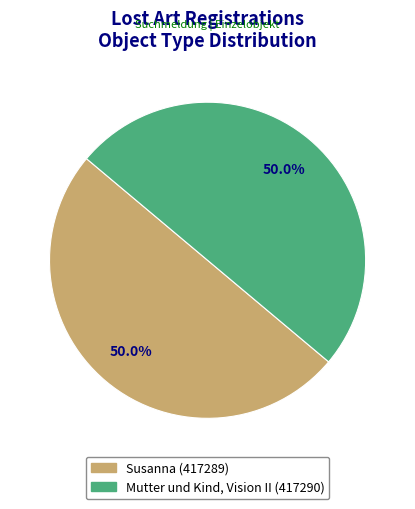

Approximately how many times larger is the value at Mutter und Kind, Vision II compared to Susanna?

1.0